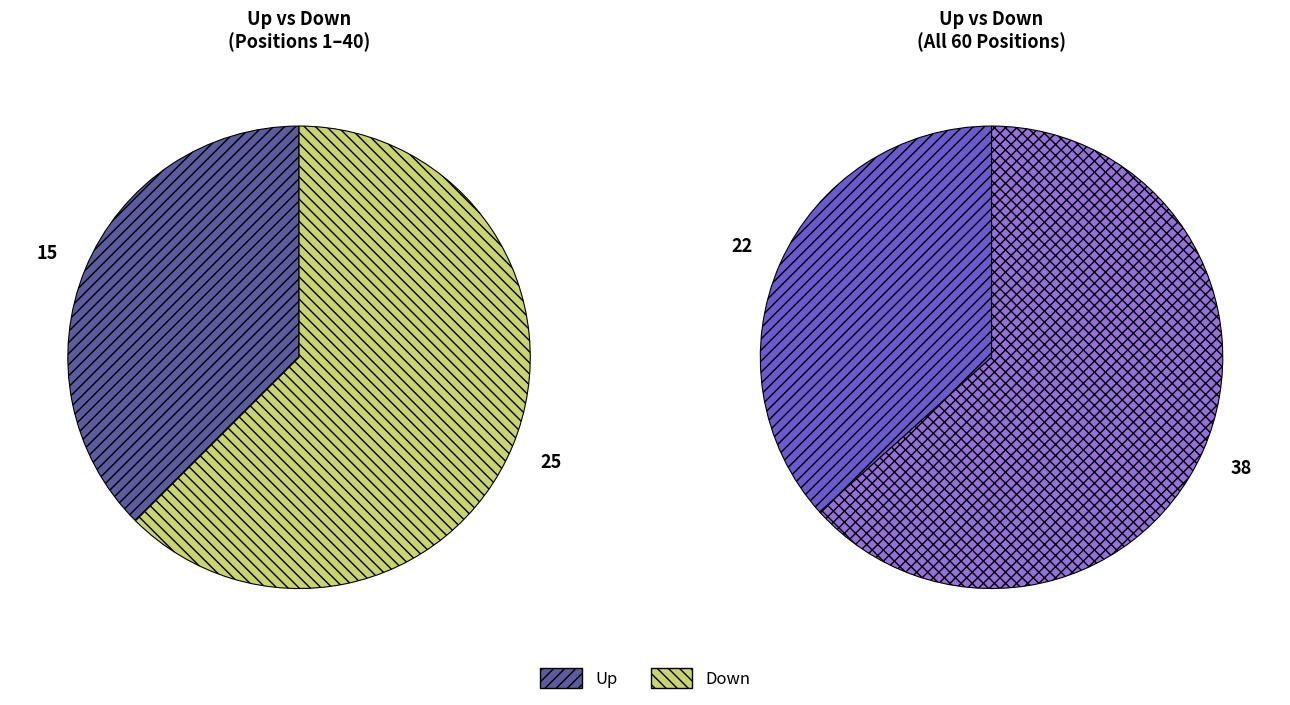

How many segments does this pie chart have?

2